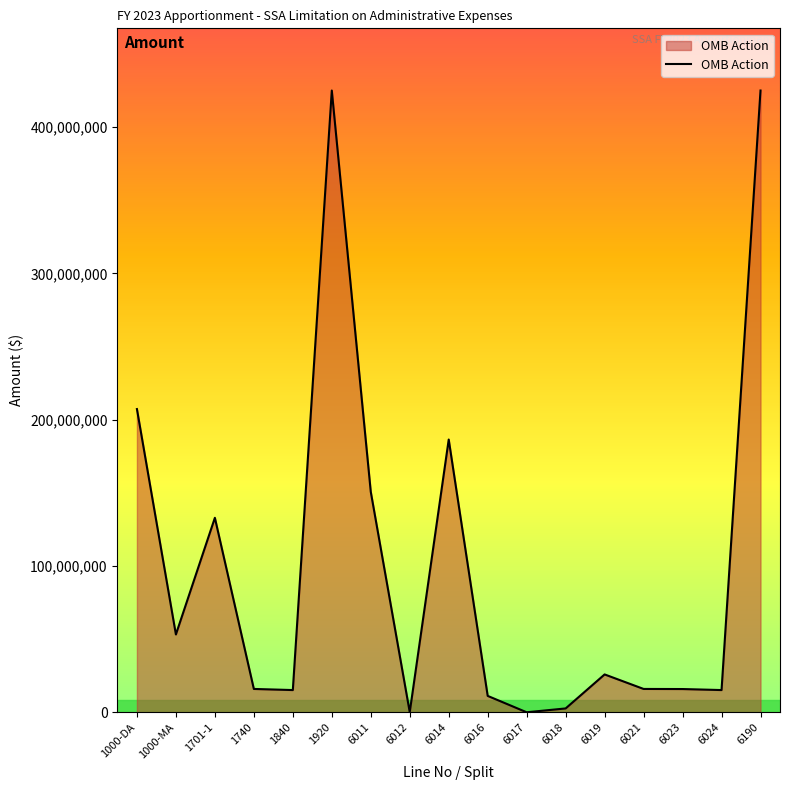

What is the change in value from 6014 to 6190?

+238514540